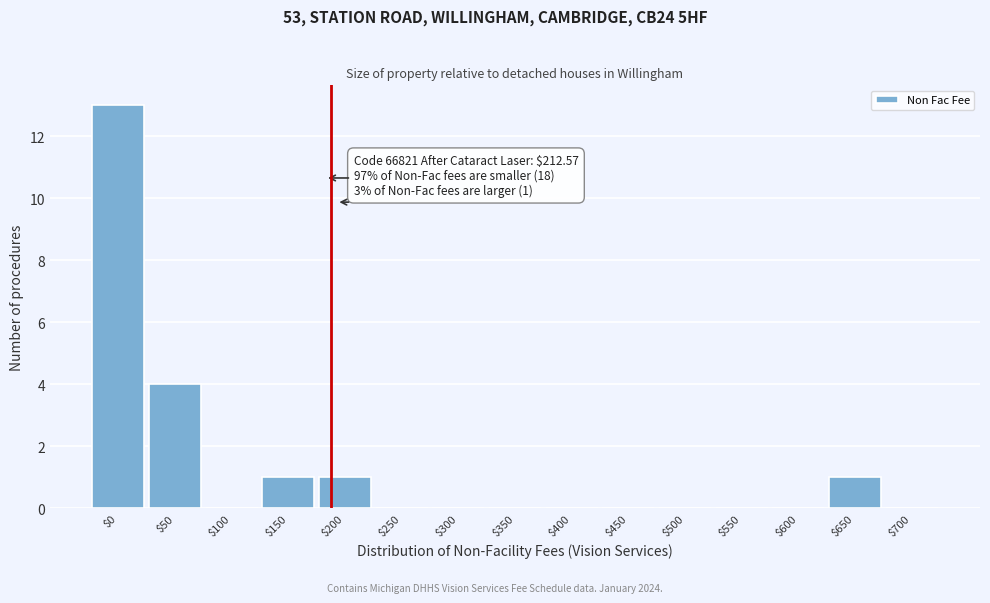

What is the sum of all values?

20